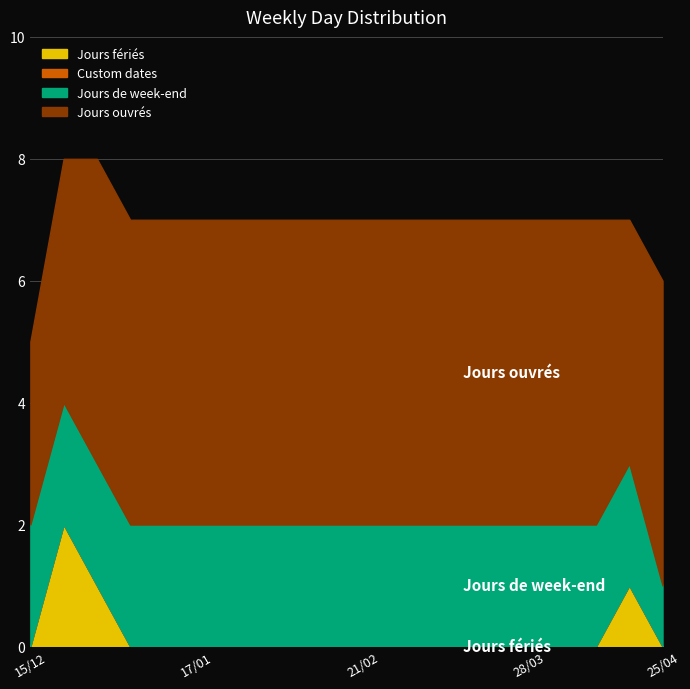

What is the label of the 20th point from the right?

15/12